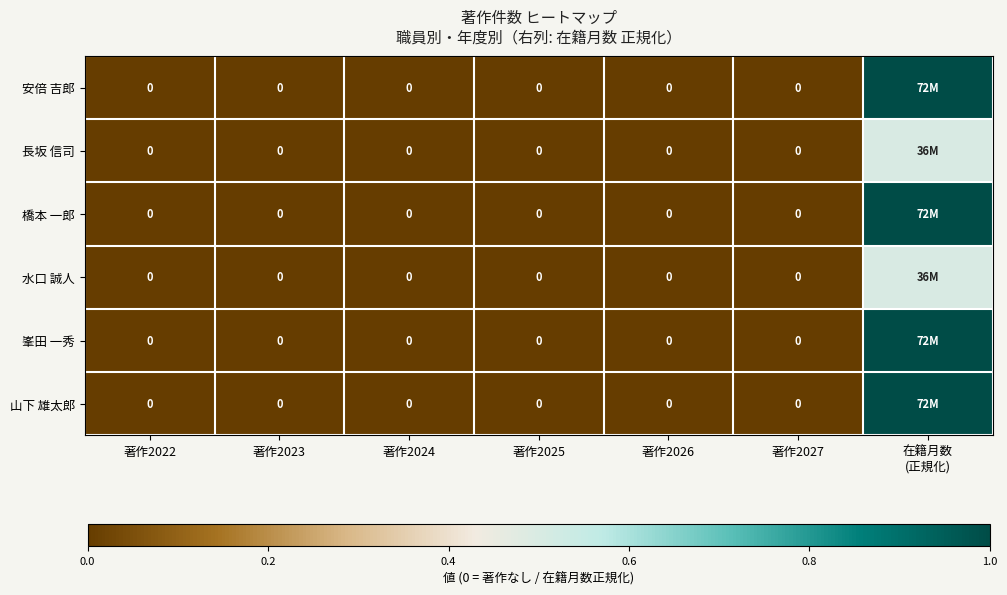

How many positive values does the 水口 誠人 series have?

1